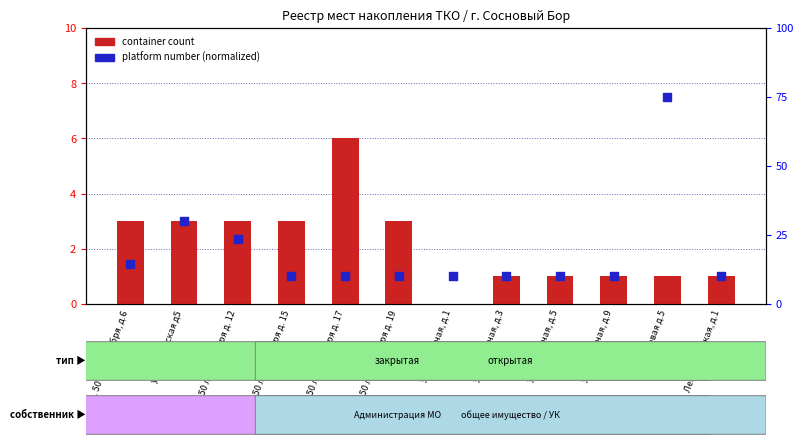

Which series has the widest spread of Y values?

platform number (normalized)